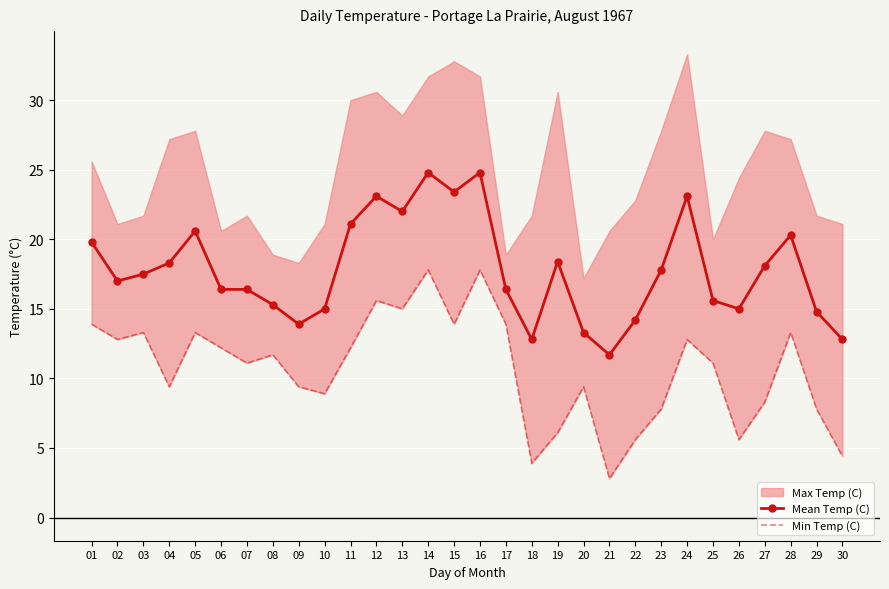

True or false: Min Temp (C) and Mean Temp (C) intersect in this chart.

False